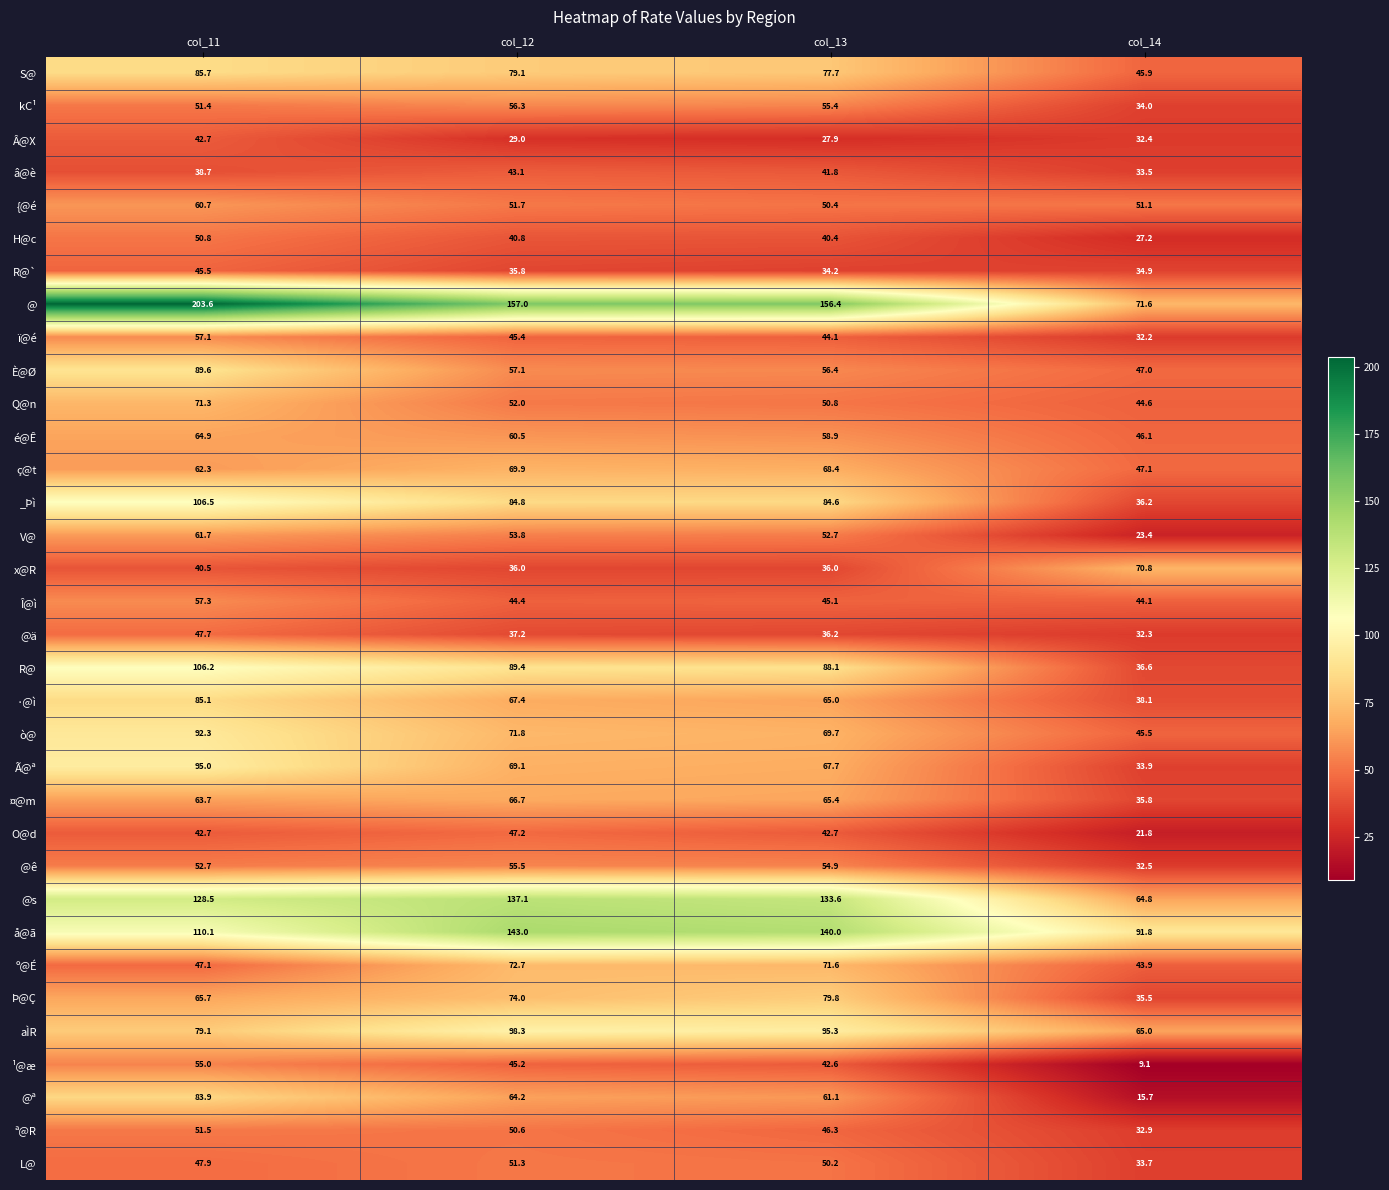

How many values in the R@` series are below 35?

2